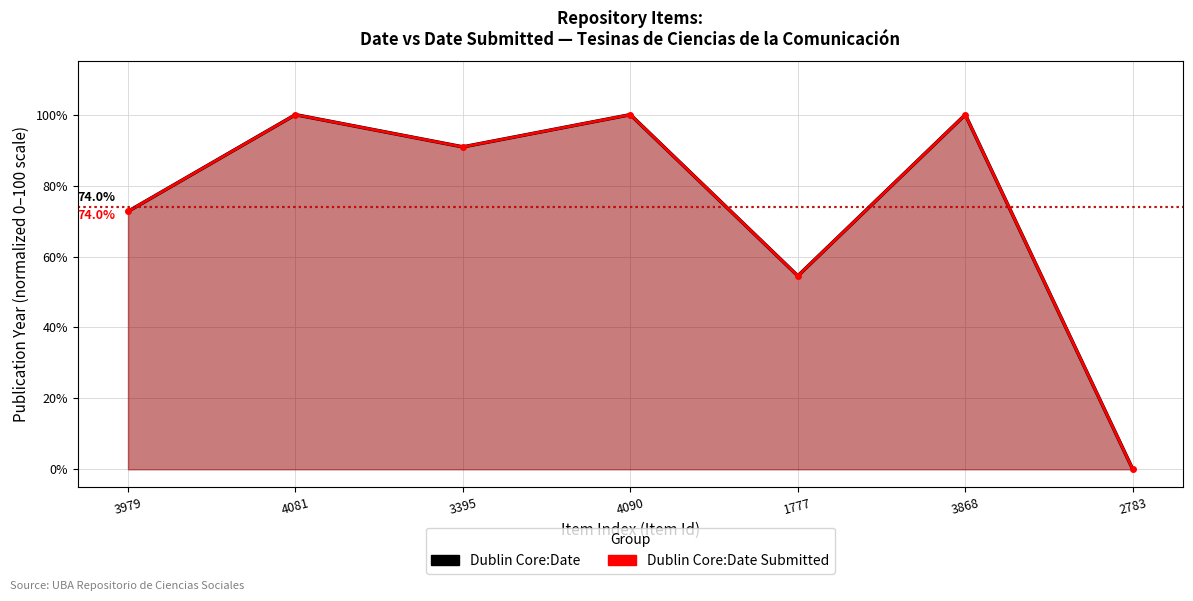

Where is the first local maximum for Dublin Core:Date Submitted?

4081